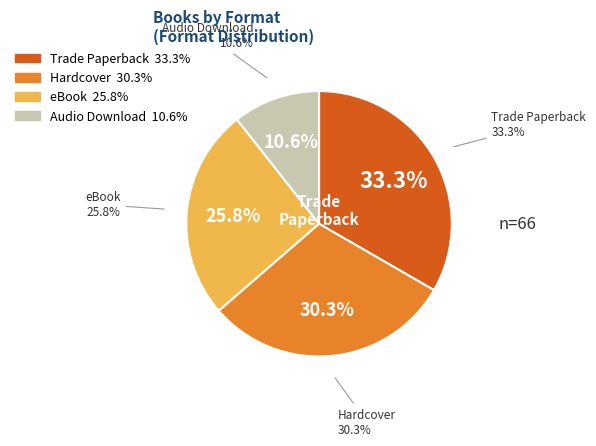

To the nearest percent, what portion does Hardcover represent?

30%